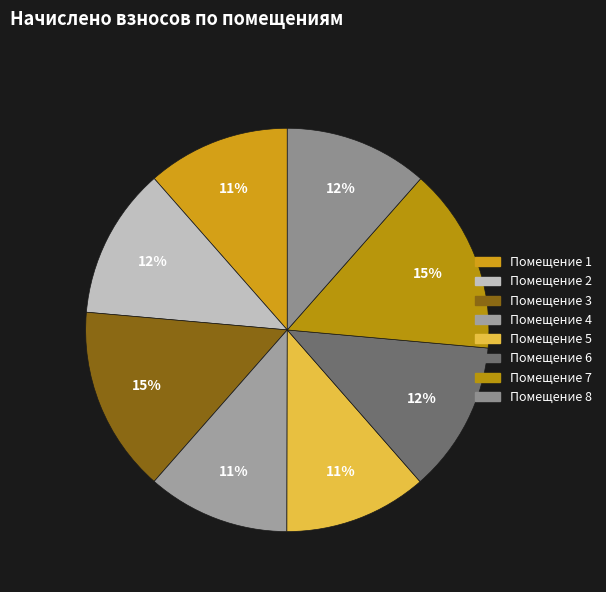

How many slices are in this pie chart?

8